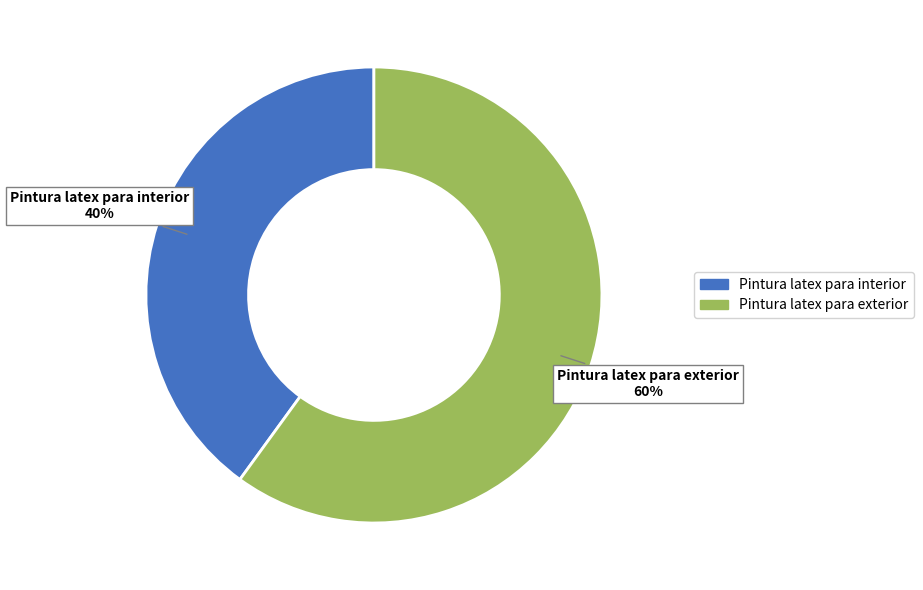

Which category has the smallest portion of the pie?

Pintura latex para interior